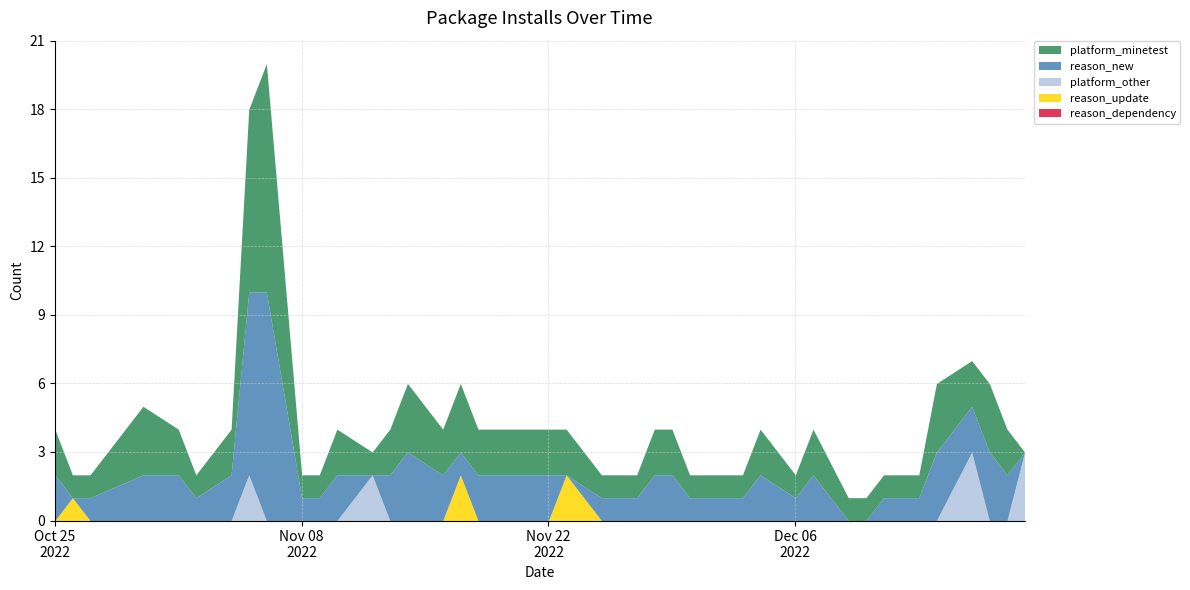

How many intersections are there between reason_update and reason_new?

6